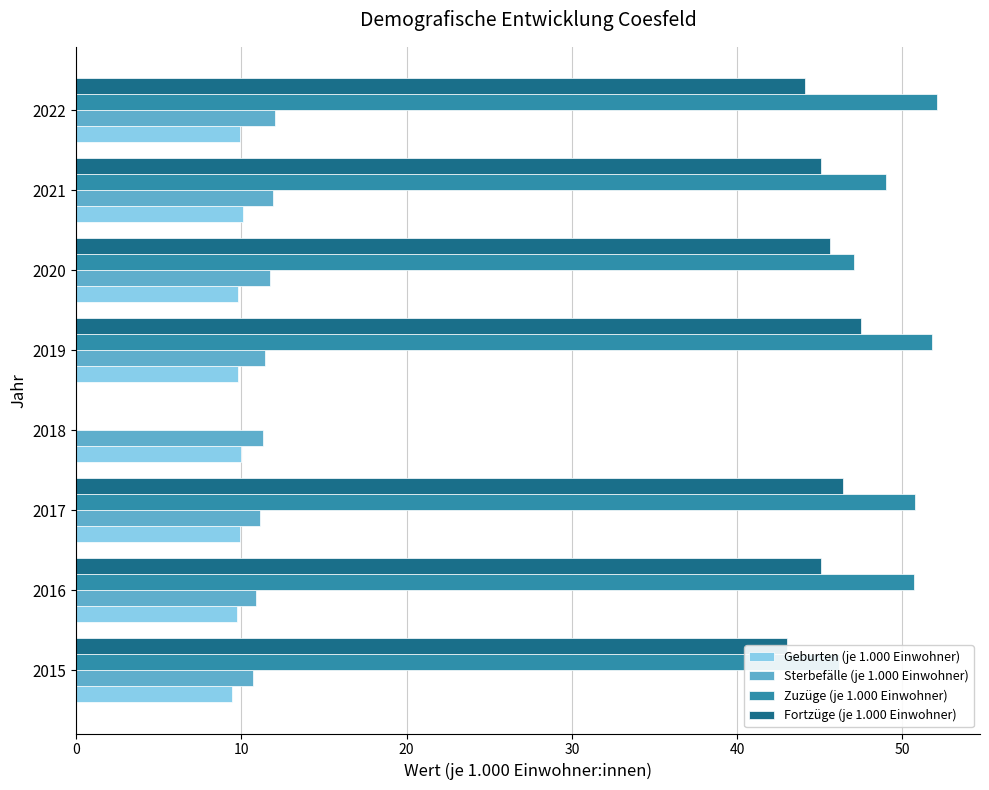

What is the sum of the Geburten (je 1.000 Einwohner) values at 2016 and 2015?

19.1